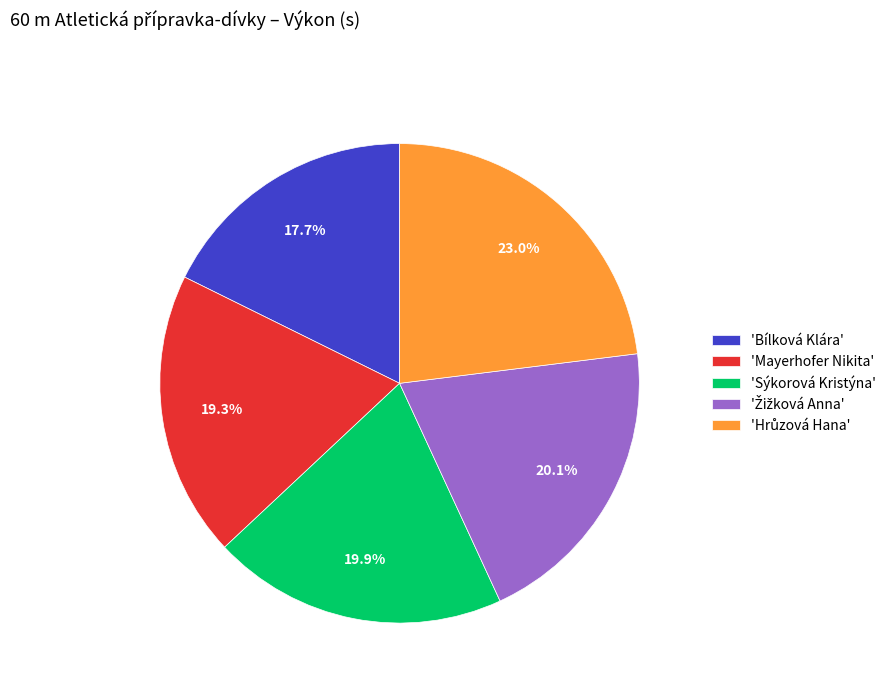

How many slices are in this pie chart?

5